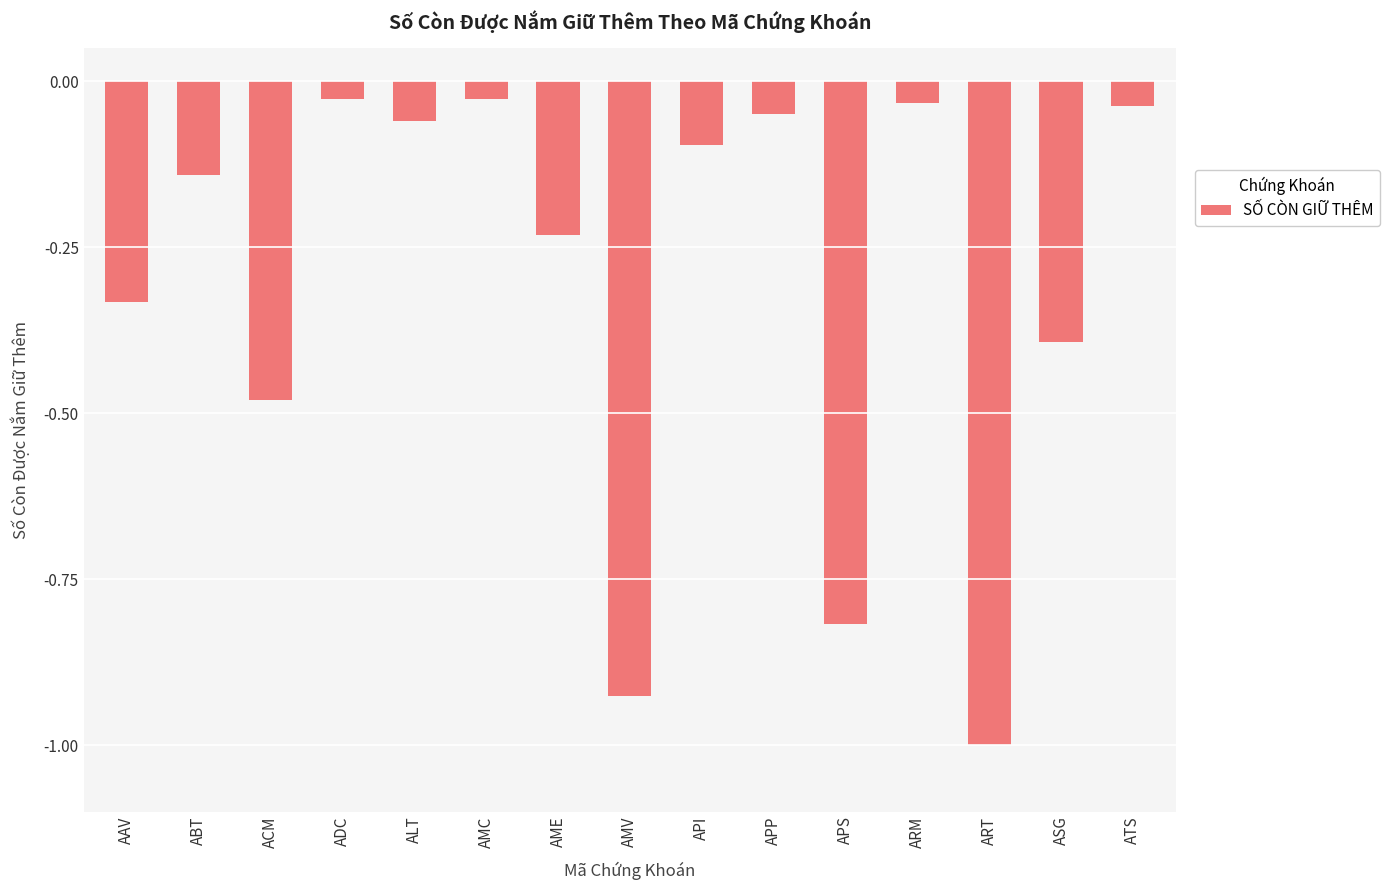

What is the minimum value shown in the chart?

-1.0